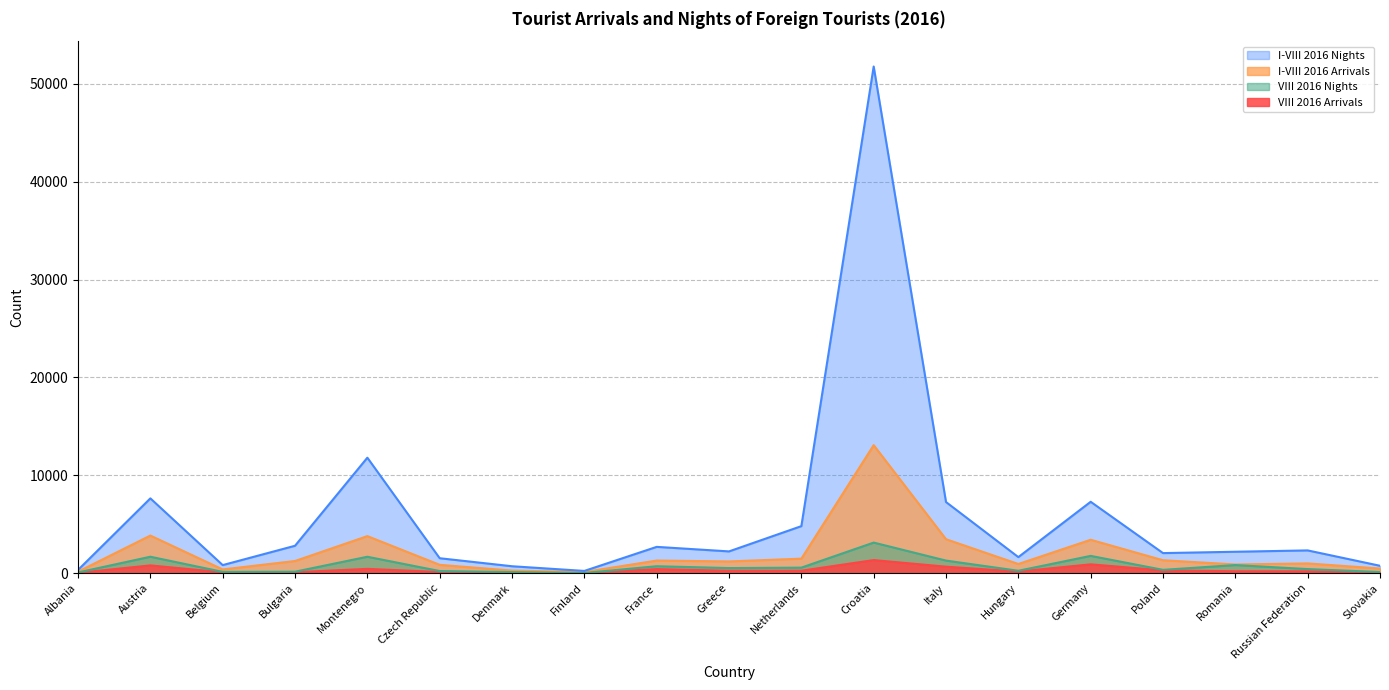

True or false: VIII 2016 Arrivals and I-VIII 2016 Nights cross at least once.

False